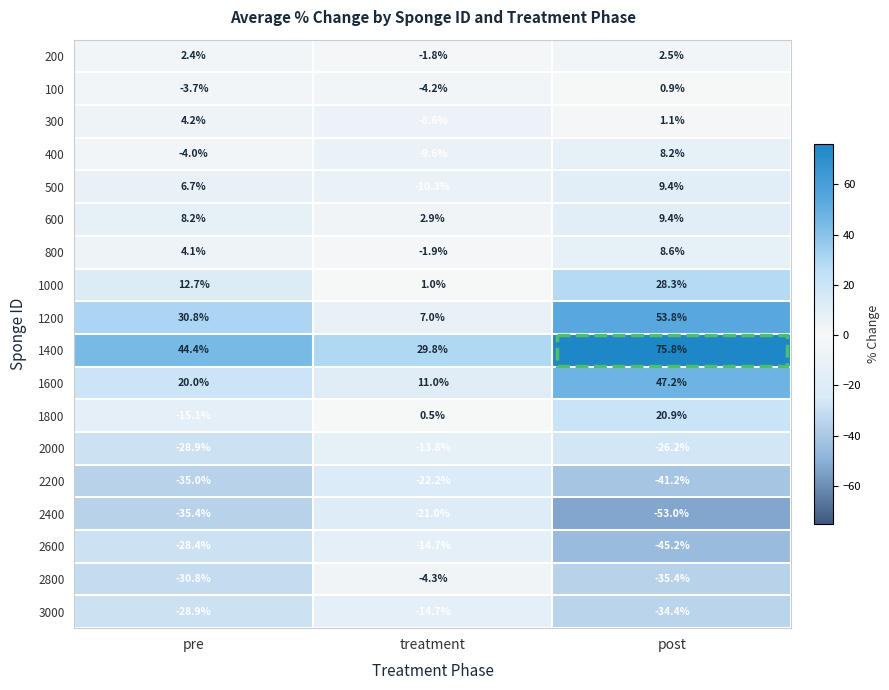

How many positive values does the 300 series have?

2